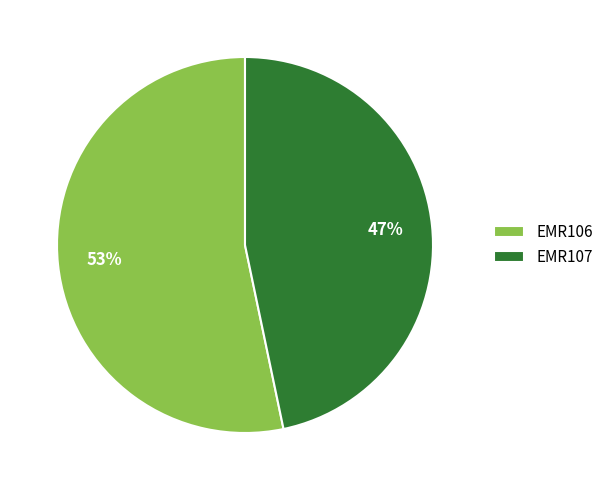

To the nearest percent, what is the combined percentage of EMR107 and EMR106?

100%